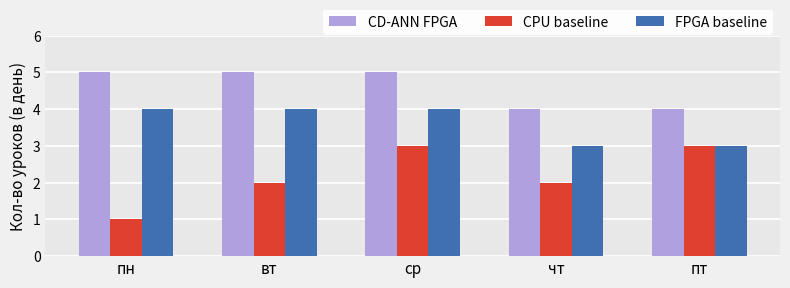

What is the label of the 1st bar from the right?

пт